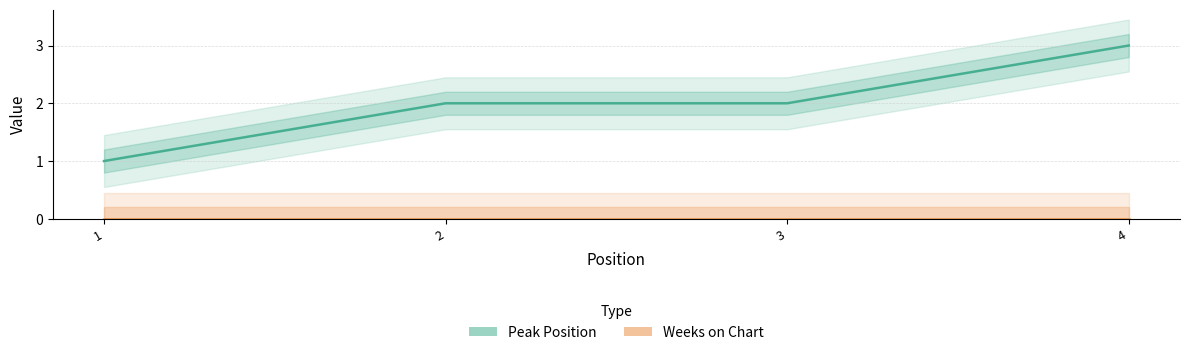

Does the chart display data point markers on the line(s)?

No